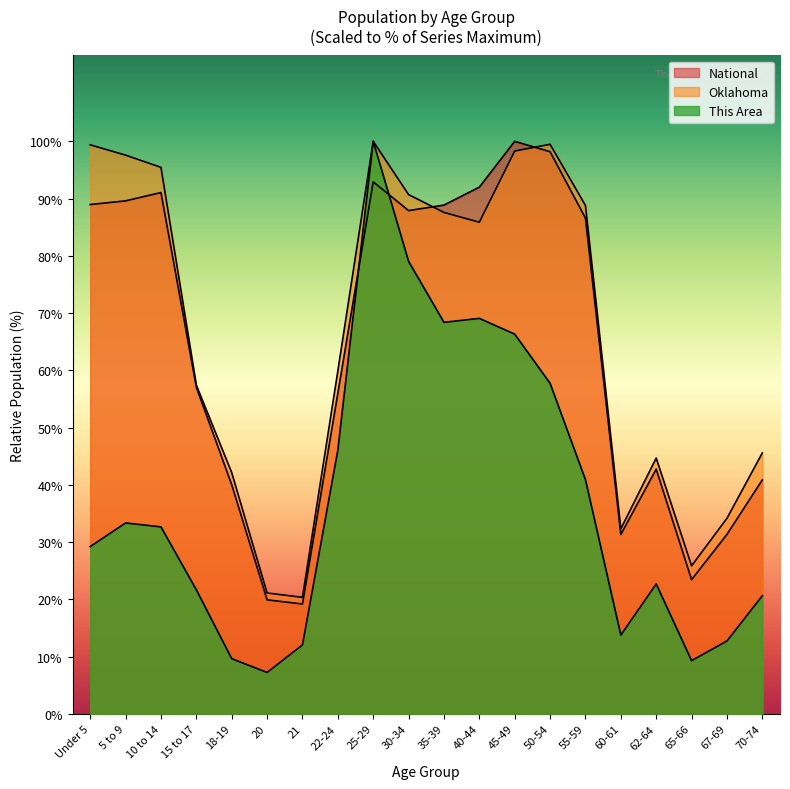

True or false: This Area and Oklahoma cross at least once.

False